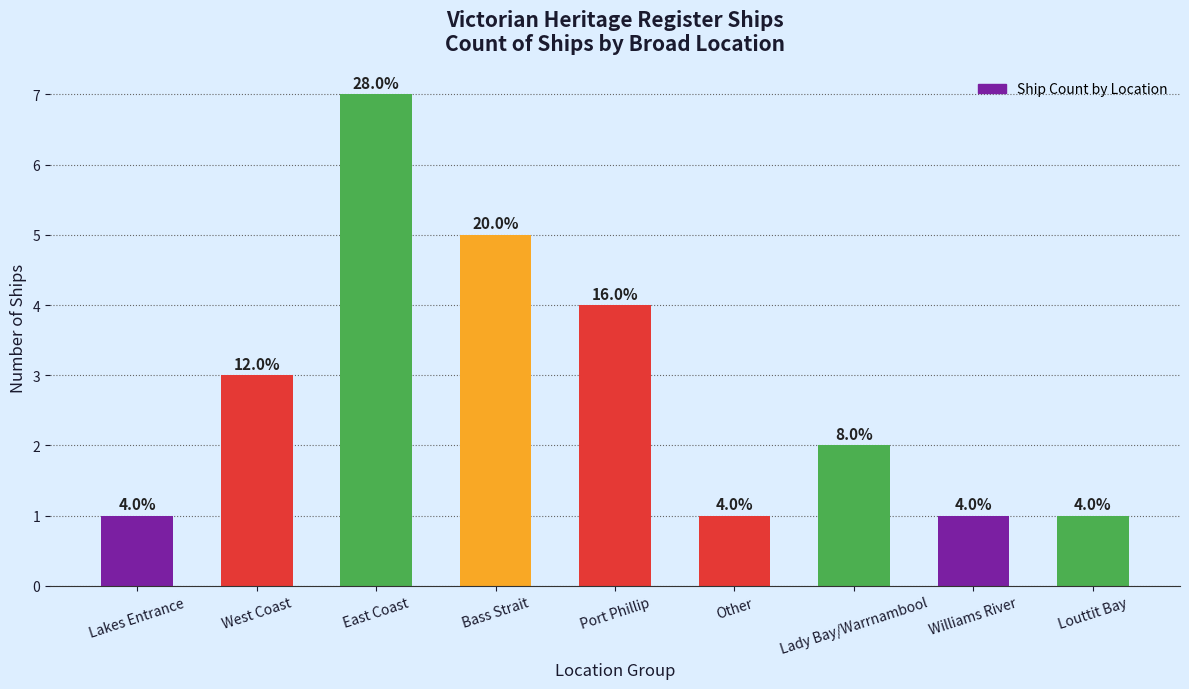

Are the bars grouped side by side (vs. stacked)?

No